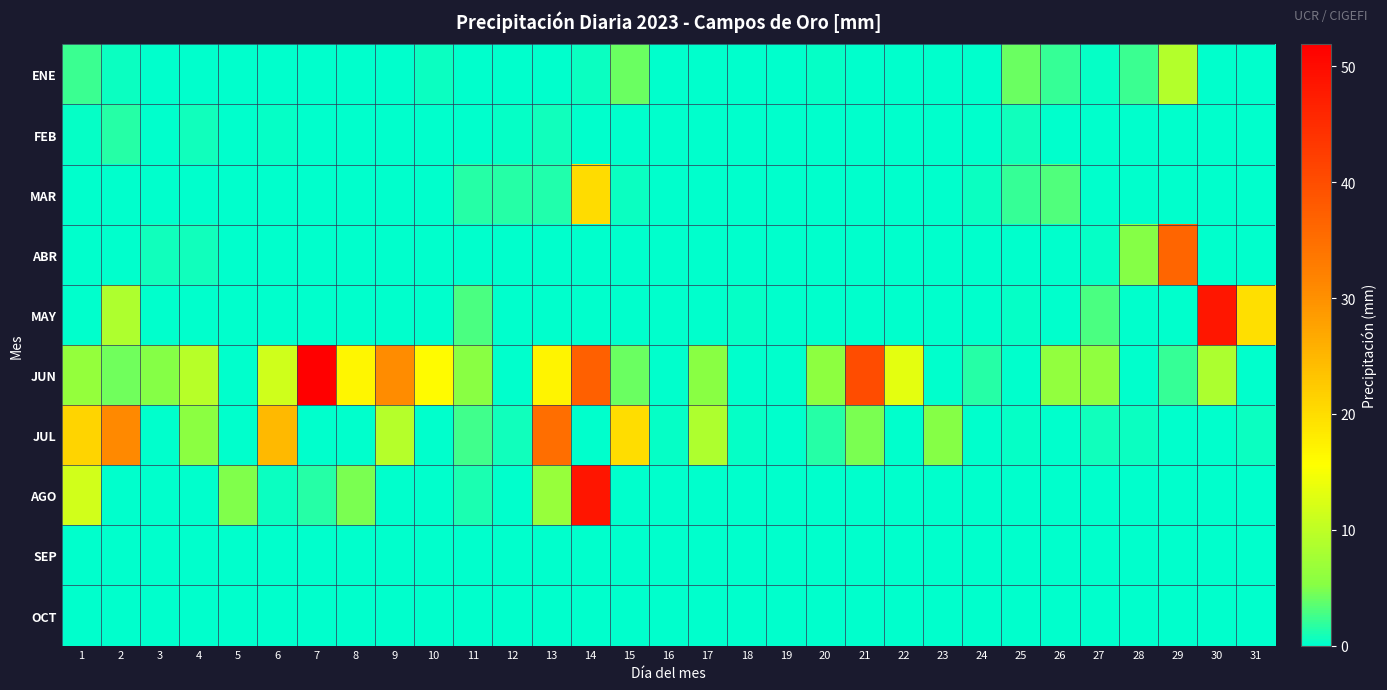

Which series has the largest total across all categories?

JUN